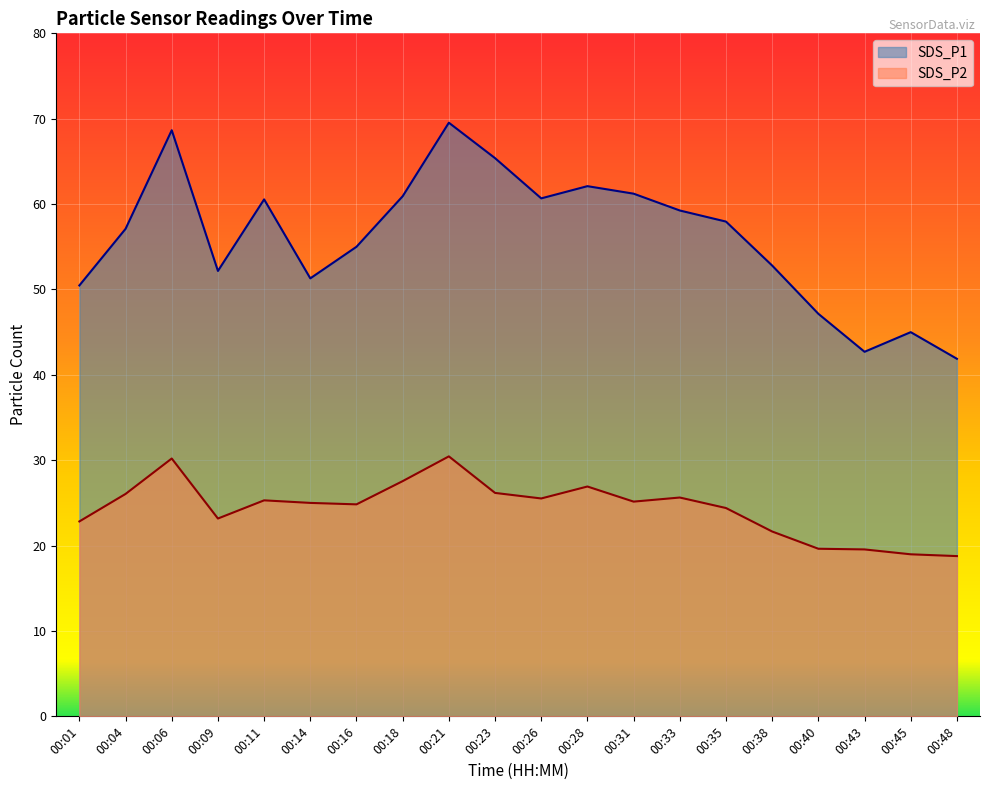

Where does the SDS_P2 series first go above 25?

00:04